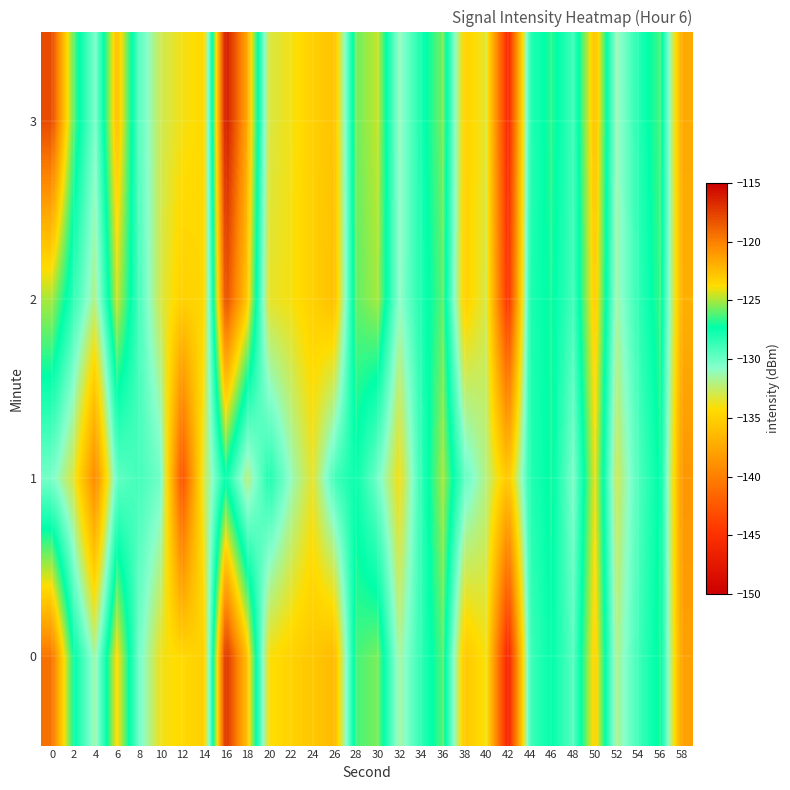

Reading left to right, extract all data points from this chart.

0: 0=-119.5	2=-127.1	4=-131.5	6=-123.6	8=-130.1	10=-133.8	12=-134.5	14=-135.0	16=-116.9	18=-122.7	20=-134.1	22=-134.9	24=-135.5	26=-136.3	28=-126.4	30=-125.6	32=-131.7	34=-128.4	36=-126.1	38=-135.5	40=-133.9	42=-146.3	44=-128.9	46=-127.3	48=-129.5	50=-123.2	52=-131.9	54=-128.9	56=-126.9	58=-138.0
1: 0=-130.3	2=-133.3	4=-139.3	6=-129.7	8=-129.0	10=-130.2	12=-142.9	14=-133.0	16=-127.4	18=-132.2	20=-128.0	22=-131.0	24=-133.5	26=-129.0	28=-127.5	30=-130.2	32=-134.0	34=-128.5	36=-125.0	38=-129.8	40=-132.1	42=-135.6	44=-128.2	46=-127.0	48=-130.5	50=-124.0	52=-132.8	54=-129.3	56=-127.1	58=-138.5
2: 0=-125.0	2=-128.5	4=-132.0	6=-124.5	8=-129.0	10=-133.0	12=-135.0	14=-134.5	16=-118.0	18=-123.0	20=-133.5	22=-134.0	24=-135.0	26=-136.0	28=-126.0	30=-125.0	32=-131.0	34=-128.0	36=-126.0	38=-135.0	40=-133.0	42=-145.0	44=-128.0	46=-127.0	48=-129.0	50=-123.0	52=-131.5	54=-128.5	56=-126.5	58=-137.0
3: 0=-118.0	2=-126.0	4=-130.5	6=-122.5	8=-129.5	10=-132.8	12=-133.9	14=-134.5	16=-115.9	18=-121.7	20=-133.1	22=-133.9	24=-135.0	26=-135.8	28=-125.8	30=-124.6	32=-131.2	34=-127.8	36=-125.6	38=-134.9	40=-133.4	42=-145.8	44=-128.3	46=-126.7	48=-128.9	50=-122.5	52=-131.3	54=-128.2	56=-126.3	58=-137.4